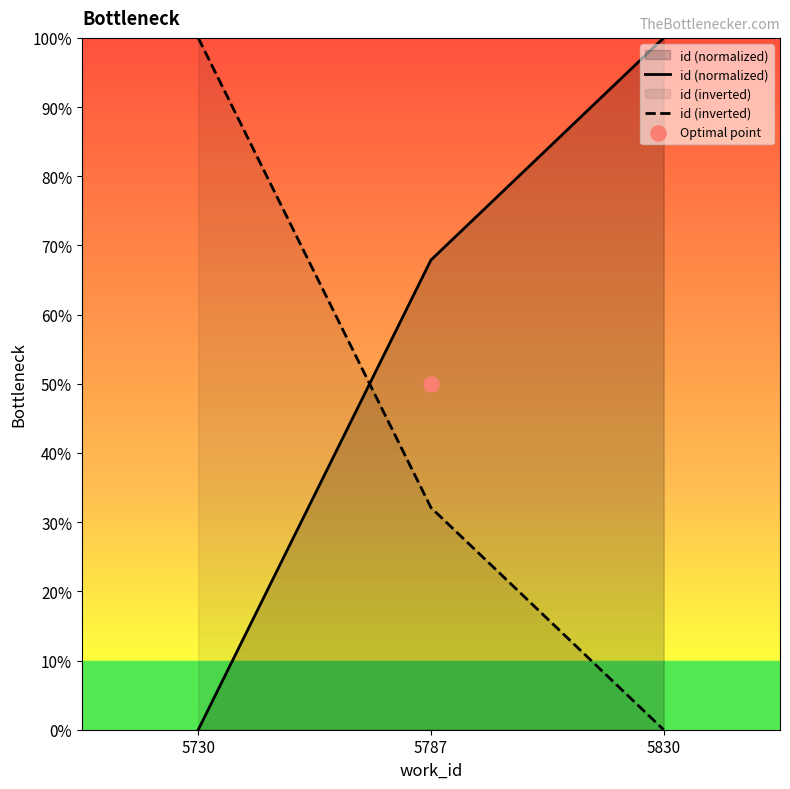

Which series contains the highest Y value?

id (normalized)